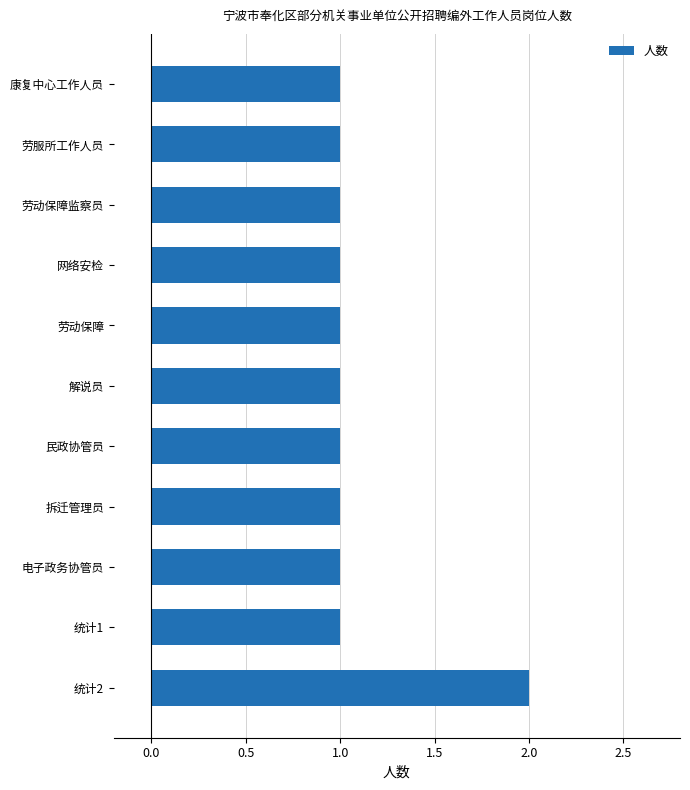

Are the bars horizontal?

Yes